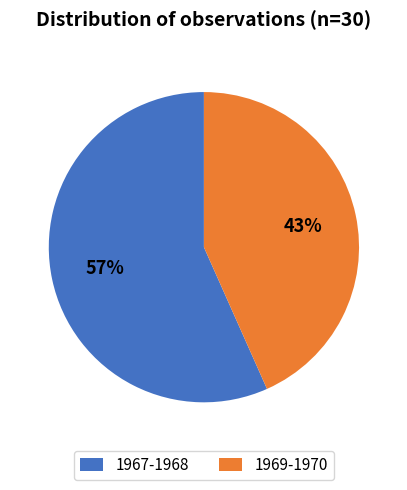

To the nearest percent, what is the combined percentage of 1969-1970 and 1967-1968?

100%